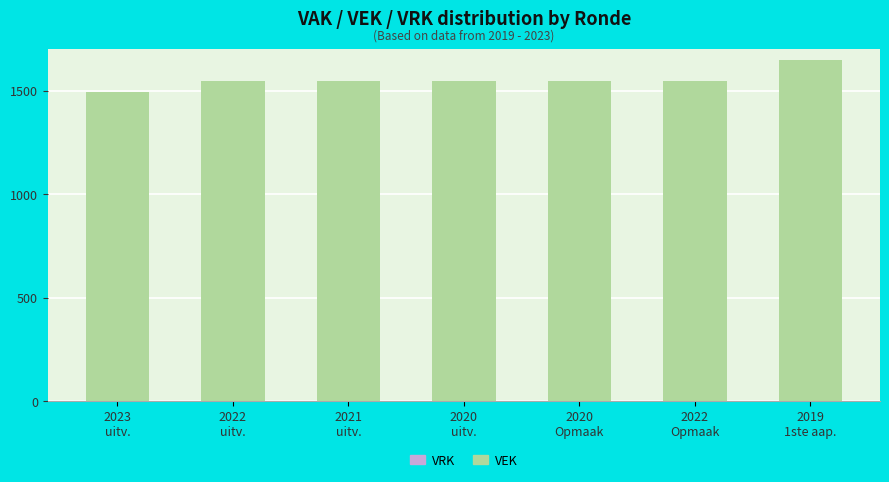

What is the minimum value shown in the chart?

1496